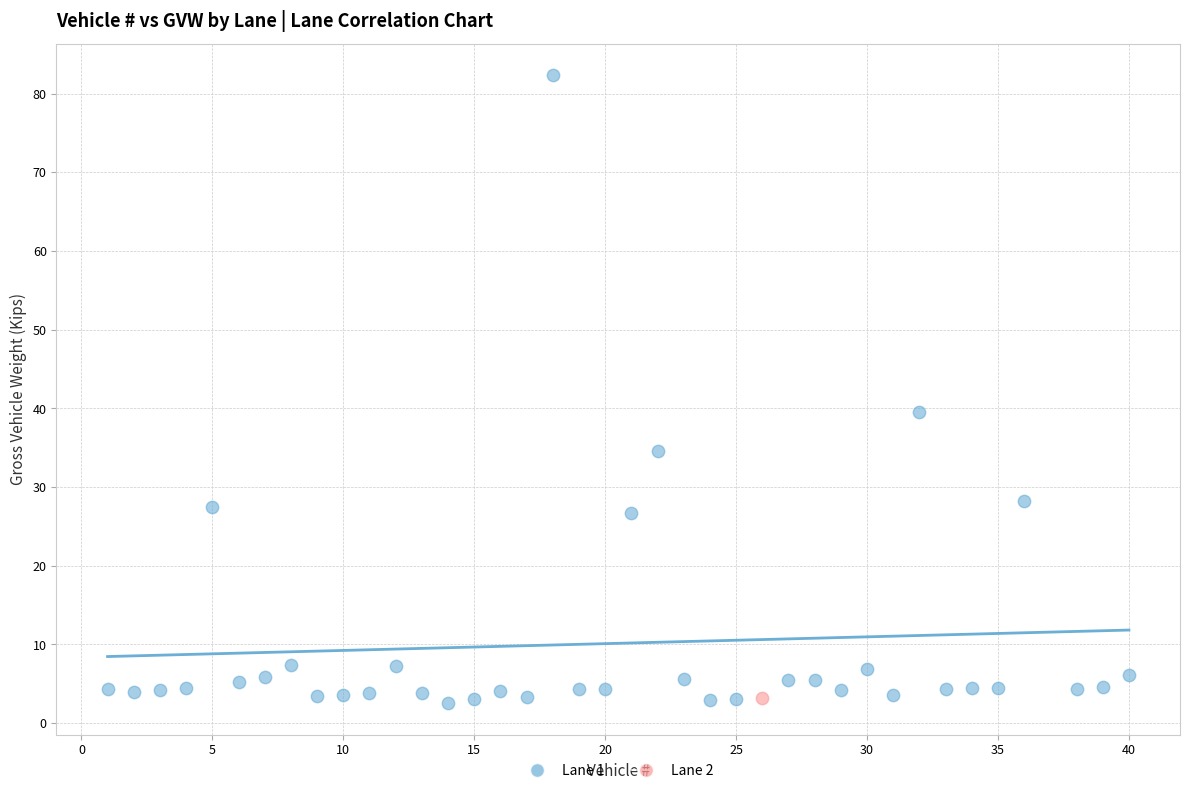

What are all the series names shown in the legend?

Lane 1, Lane 2